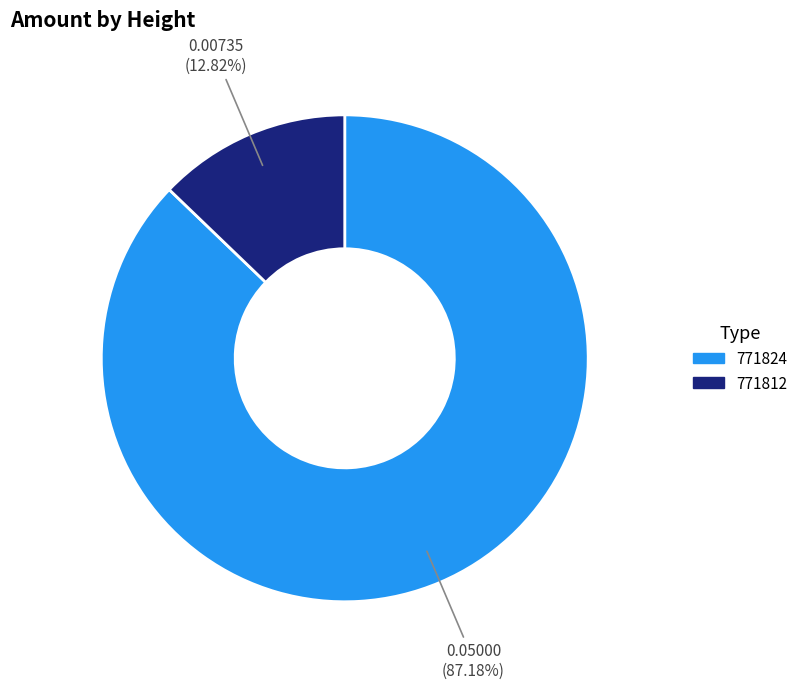

The 771812 slice represents 13% of the pie. True or false?

True